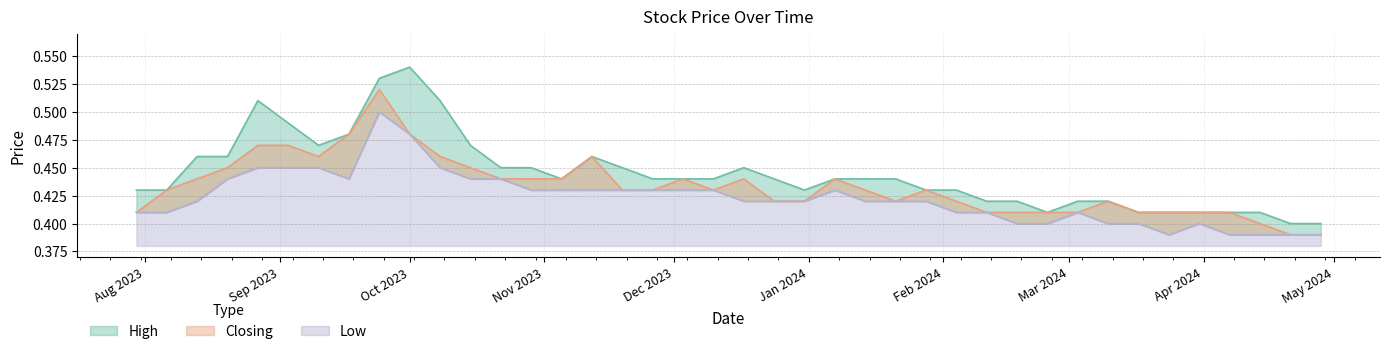

How many categories are shown in the chart?

40